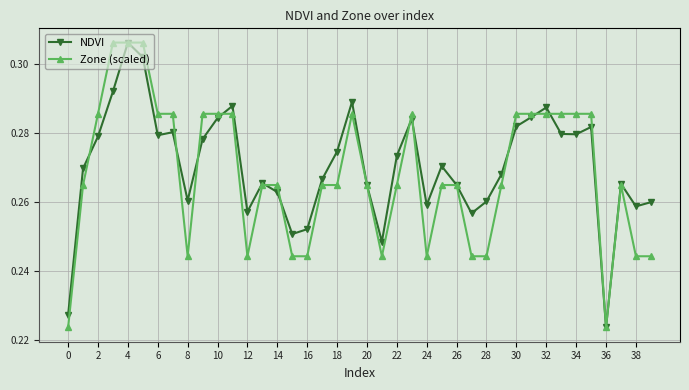

At how many categories does at least one series exceed 0?

40